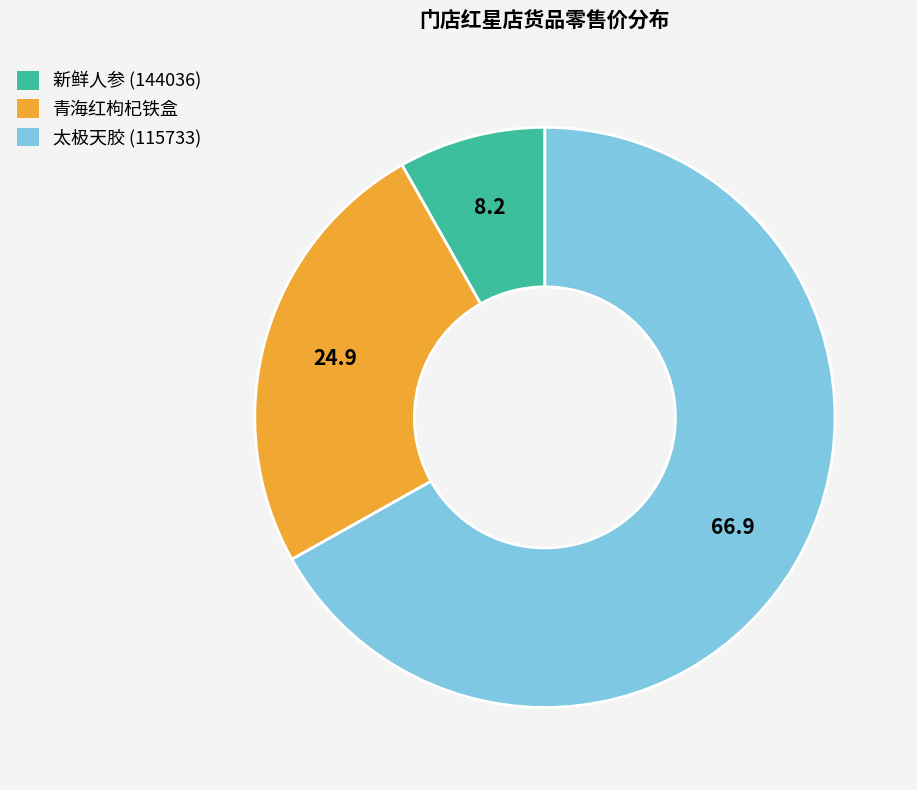

Which slice is the smallest?

新鲜人参 (144036)